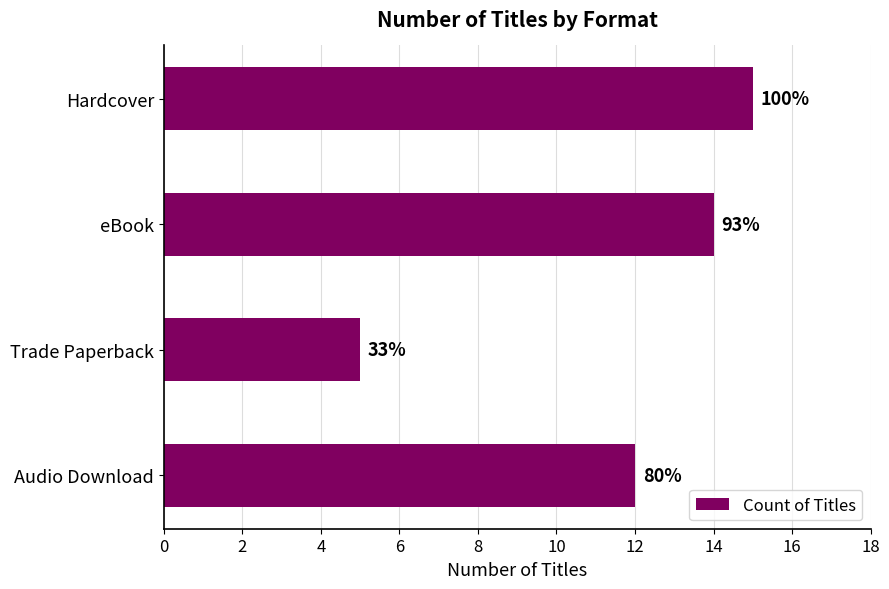

How many bars are there in total?

4